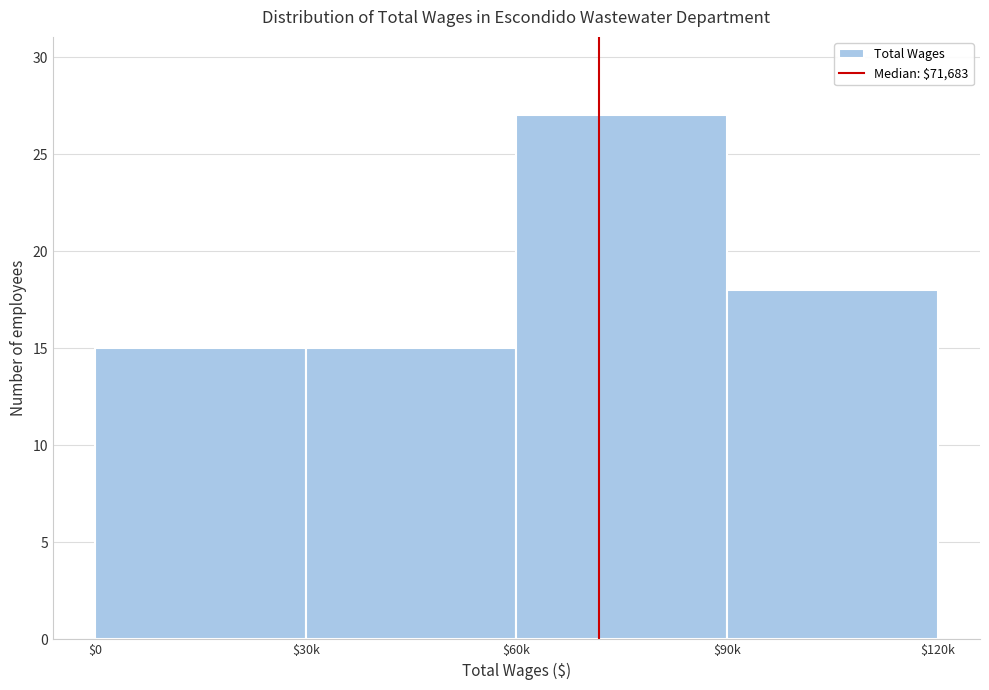

Reading left to right, transcribe all the data shown in this chart.

15	15	27	18